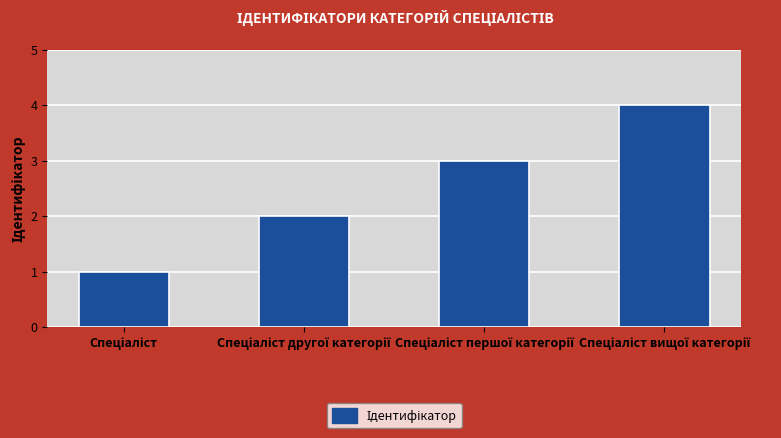

What is the sum of all values?

10